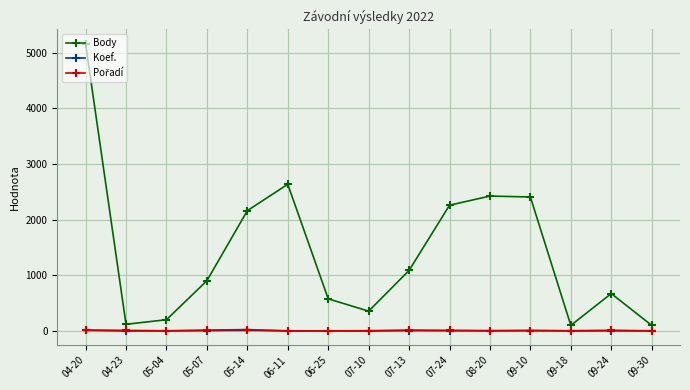

True or false: Body and Koef. cross at least once.

False